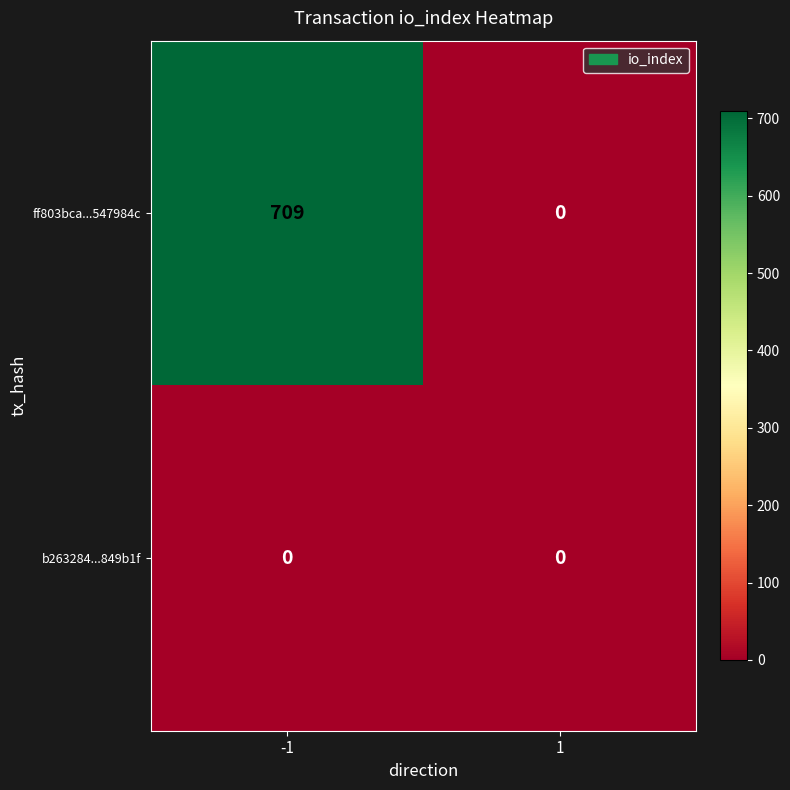

Reading right to left, list all the values displayed in this chart.

ff803bca...547984c: 1=0	-1=709
b263284...849b1f: 1=0	-1=0